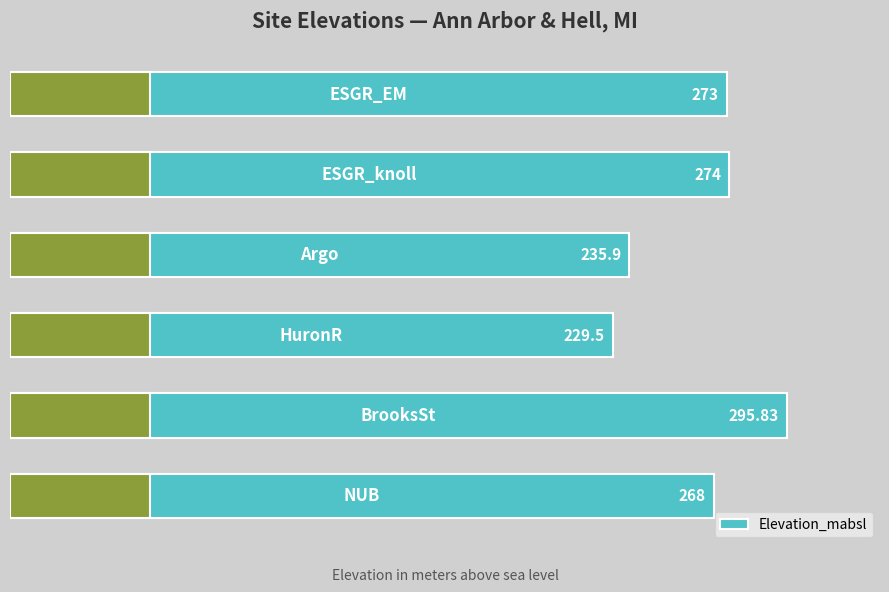

Are the bars grouped side by side (vs. stacked)?

No